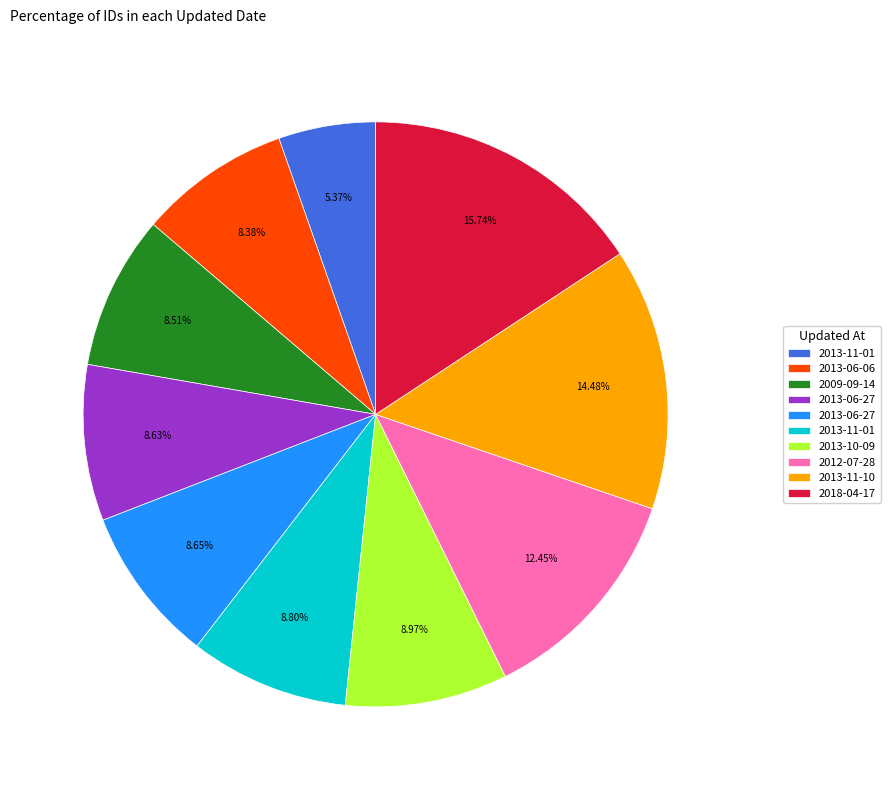

Is there any slice that represents more than half of the pie?

No